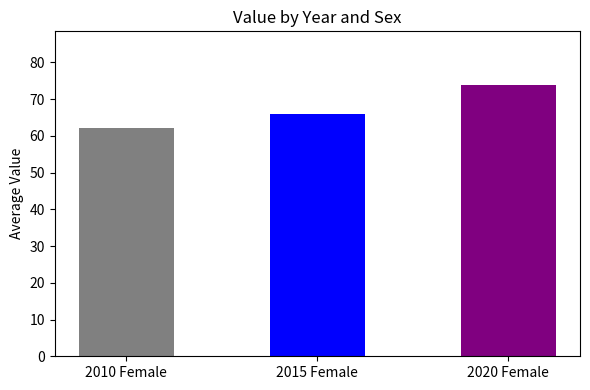

True or false: the data shows 111.5 at 2020 Female.

False